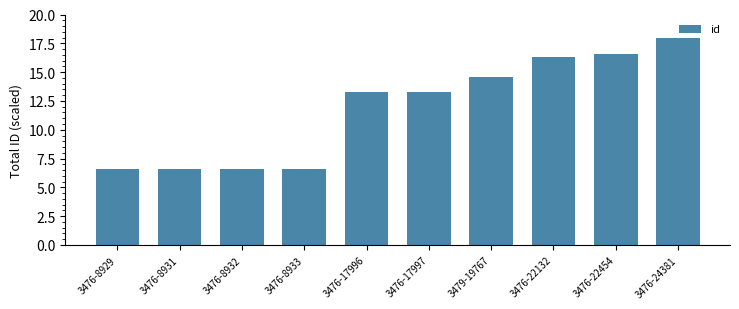

True or false: the data shows 6.6 at 3476-8929.

True